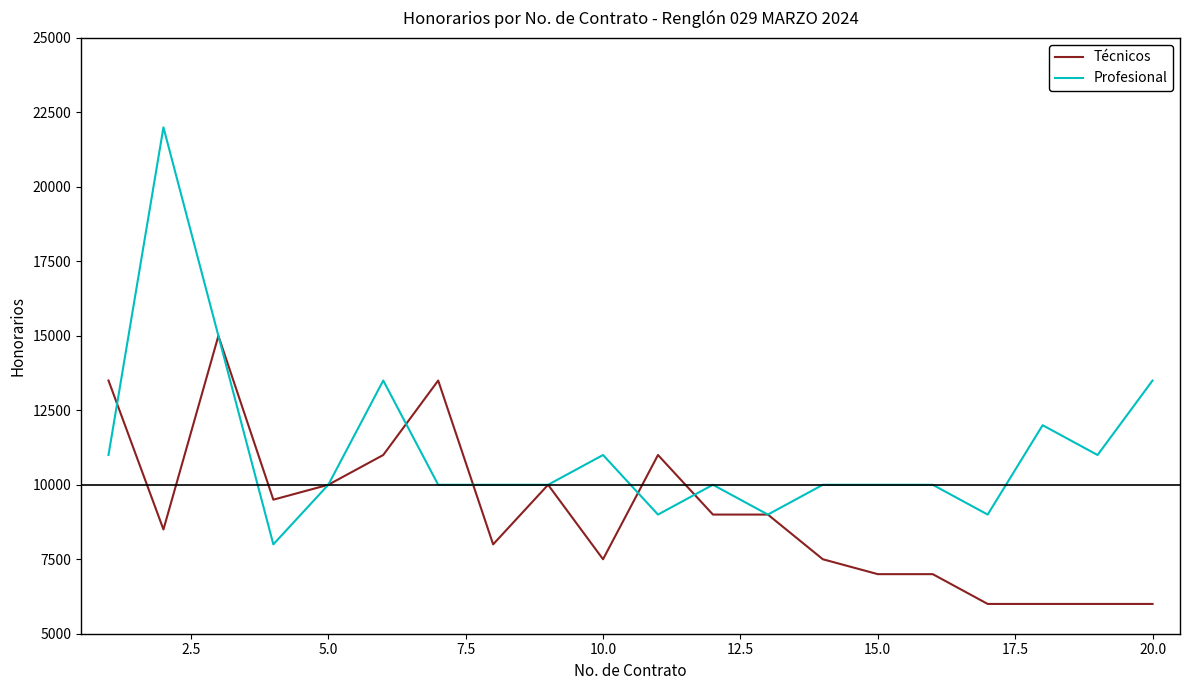

Which series has the largest range (max minus min)?

Profesional